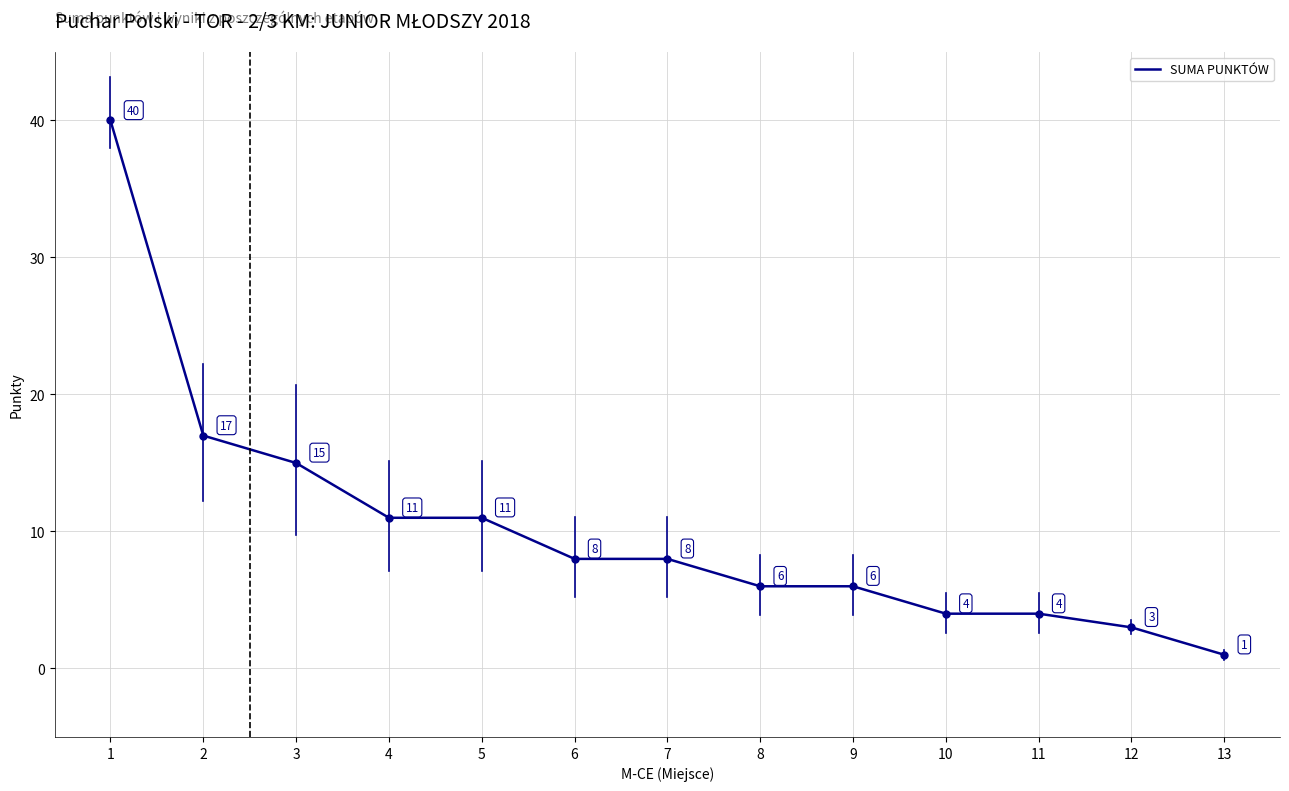

What is the change in value from 1 to 3?

-25